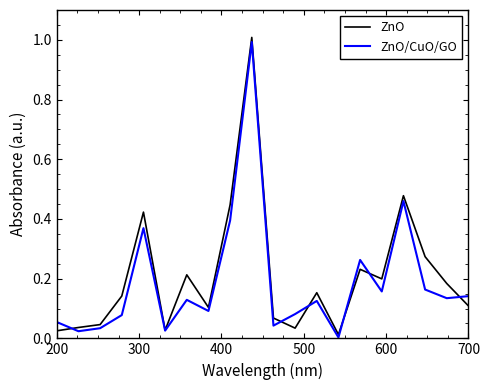

Is this an area chart (filled region under the line)?

No